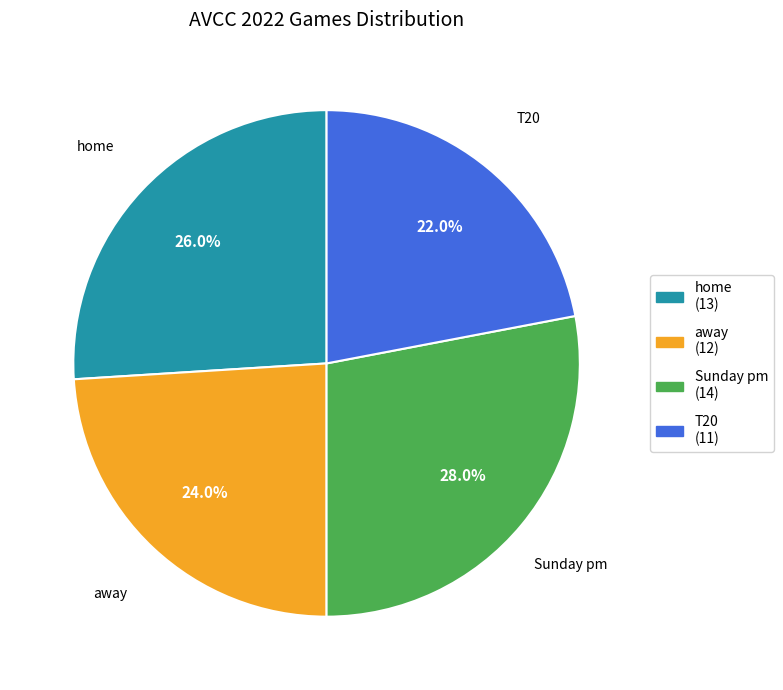

To the nearest percent, what portion does Sunday pm represent?

28%